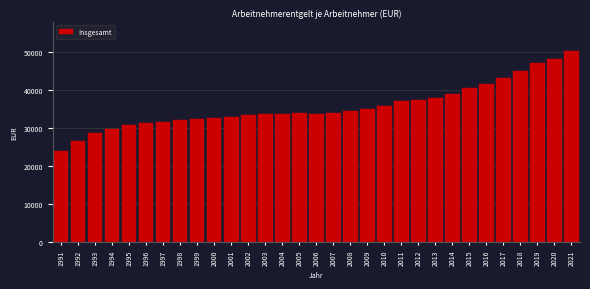

What is the value of the 22nd bar from the left?

37475